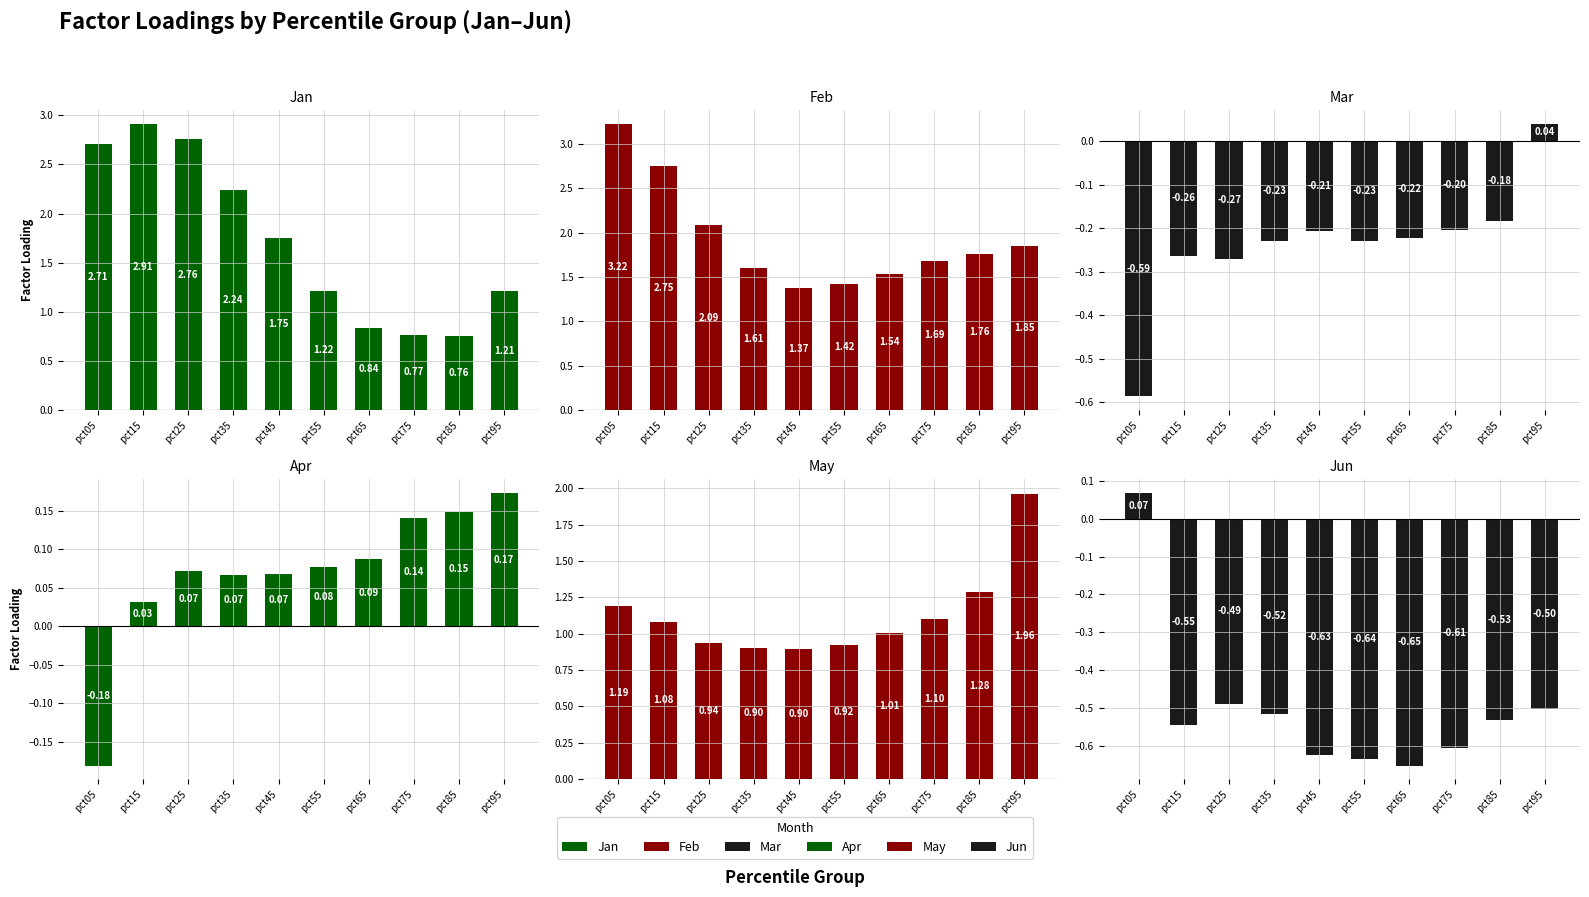

Which series has the largest total across all categories?

Feb